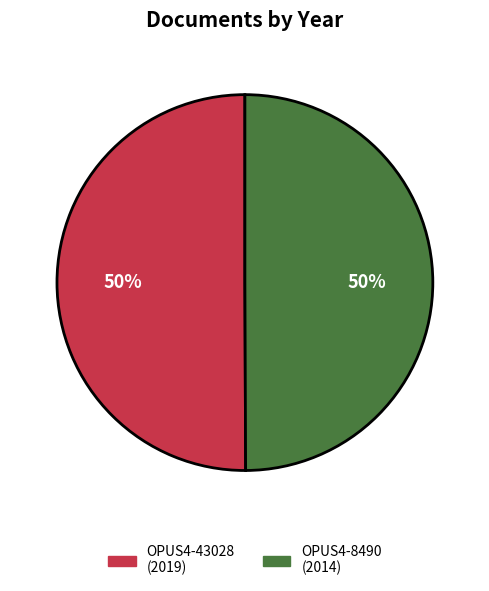

What is the ratio of the value at OPUS4-43028 to the value at OPUS4-8490?

1.0